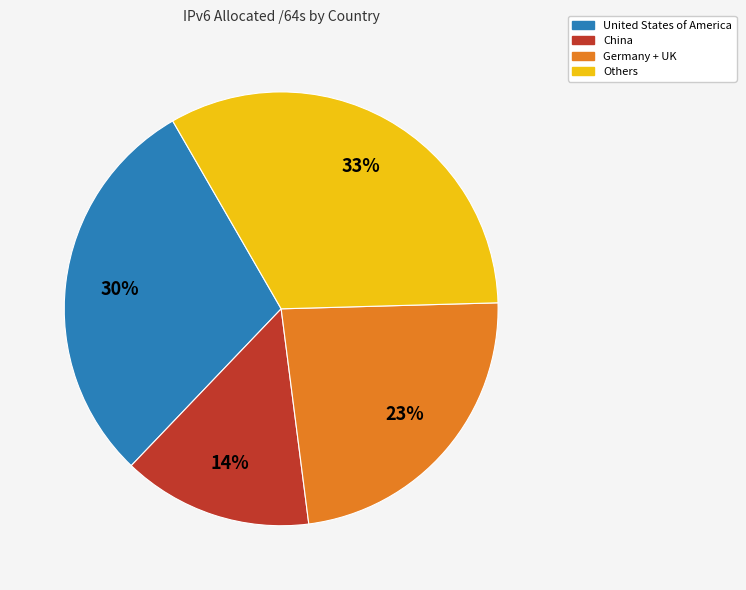

To the nearest percent, what is the difference between the largest and smallest slice percentages?

19%